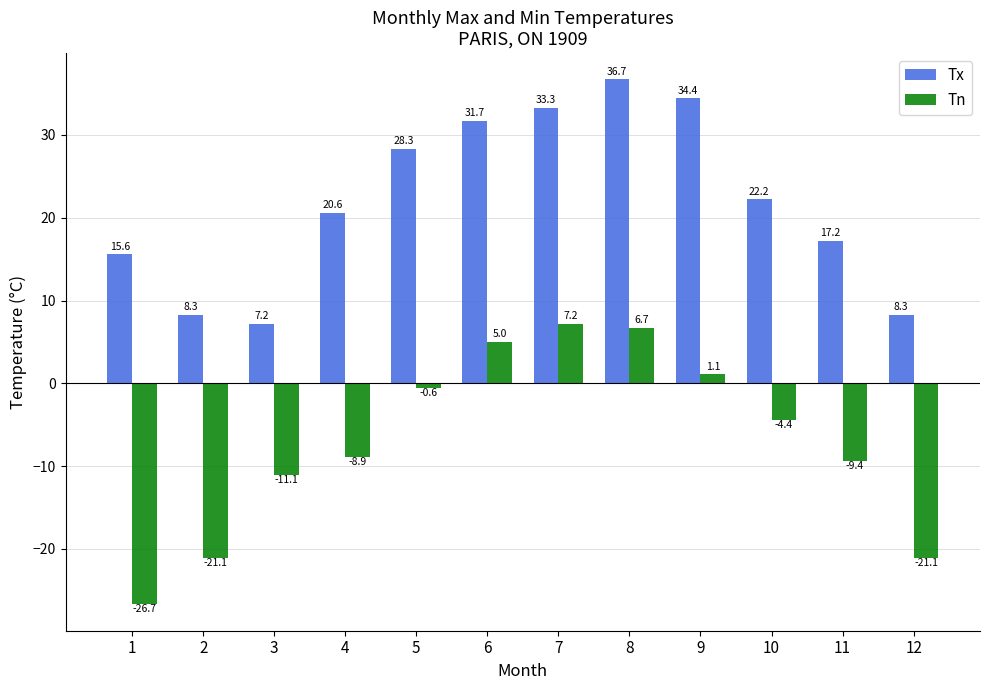

What is the sum of all Tn values?

-83.3